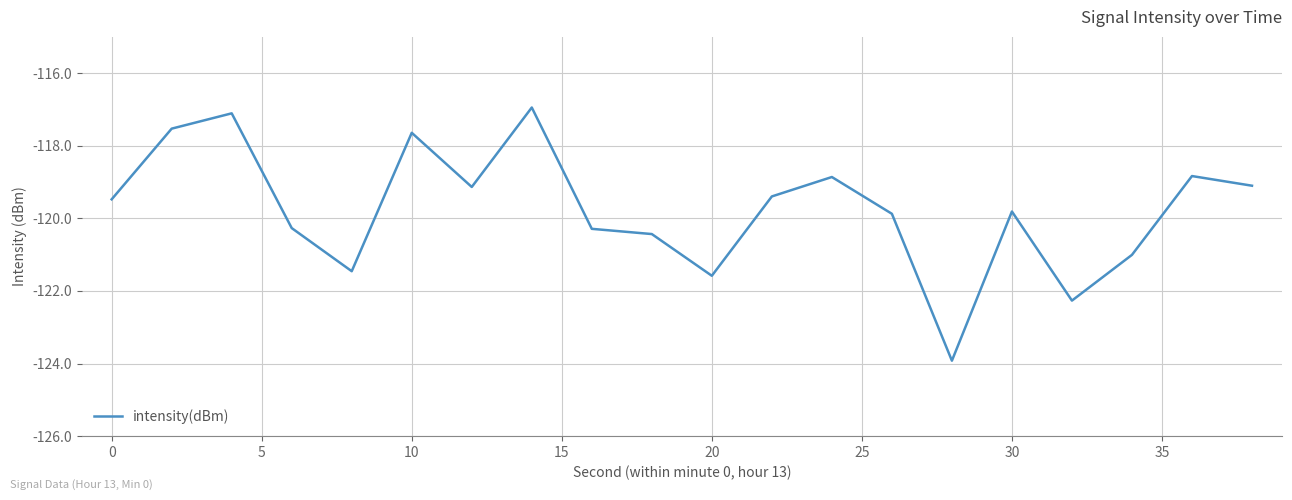

What is the minimum value shown in the chart?

-123.9